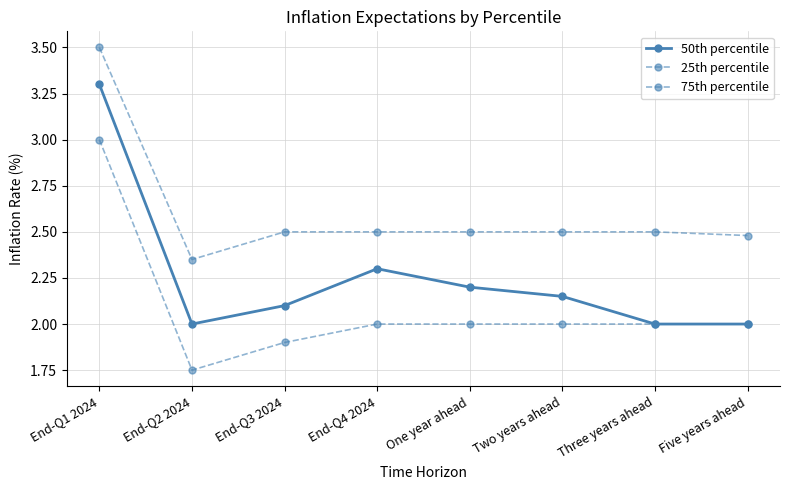

Reading right to left, what are all the values shown in this chart?

50th percentile: Five years ahead=2.0	Three years ahead=2.0	Two years ahead=2.1	One year ahead=2.2	End-Q4 2024=2.3	End-Q3 2024=2.1	End-Q2 2024=2.0	End-Q1 2024=3.3
25th percentile: Five years ahead=2.0	Three years ahead=2.0	Two years ahead=2.0	One year ahead=2.0	End-Q4 2024=2.0	End-Q3 2024=1.9	End-Q2 2024=1.8	End-Q1 2024=3.0
75th percentile: Five years ahead=2.5	Three years ahead=2.5	Two years ahead=2.5	One year ahead=2.5	End-Q4 2024=2.5	End-Q3 2024=2.5	End-Q2 2024=2.4	End-Q1 2024=3.5